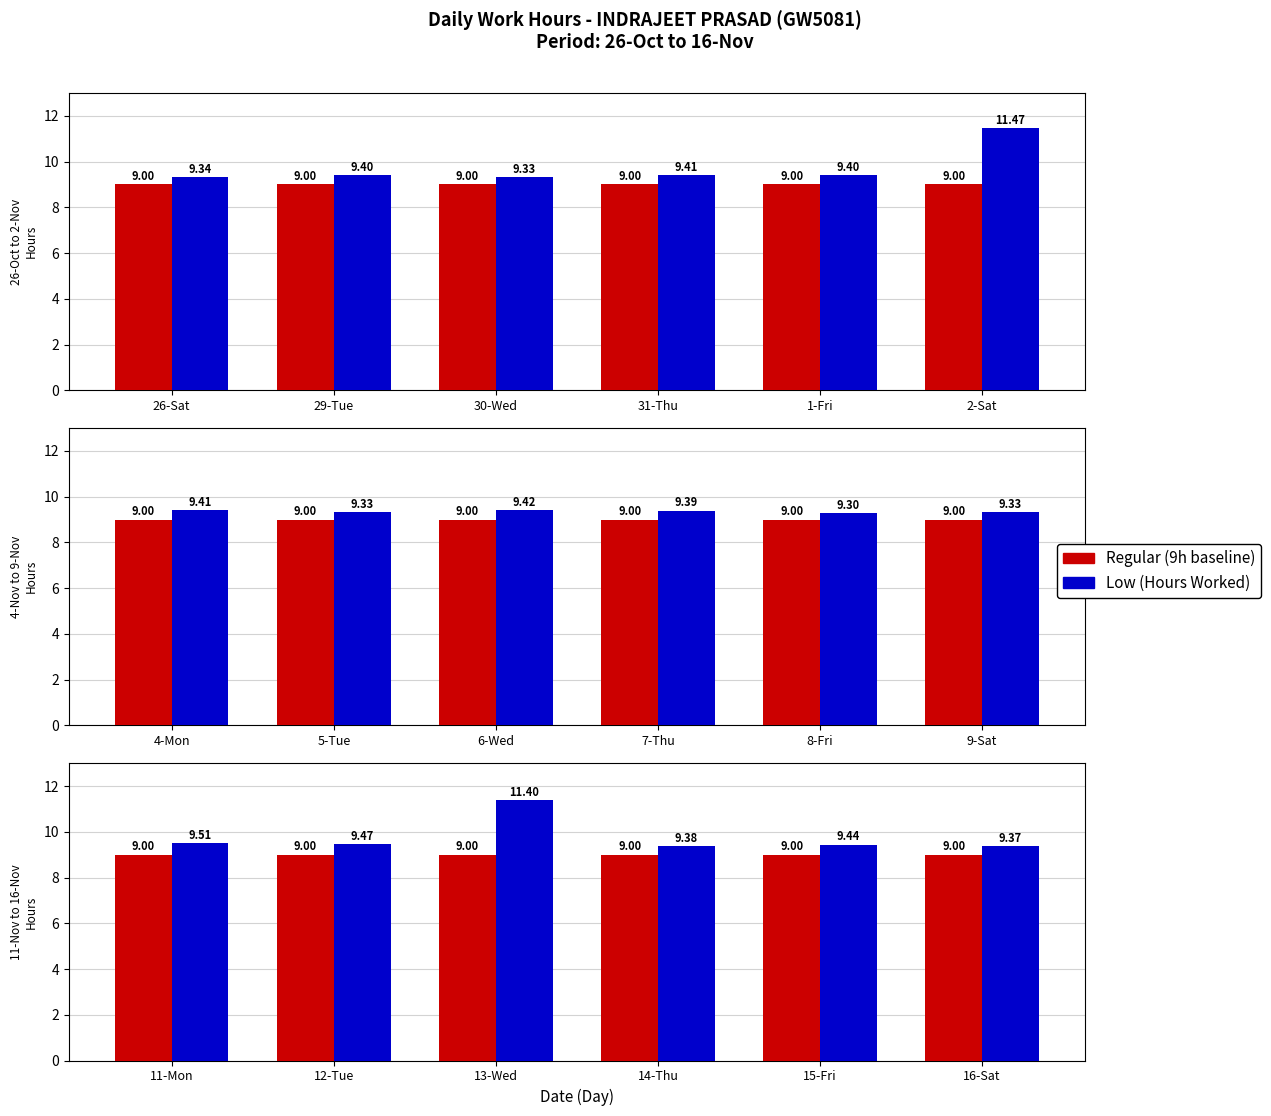

Rank the series by their average value, from lowest to highest.

Regular (9h baseline), Low (hours worked)